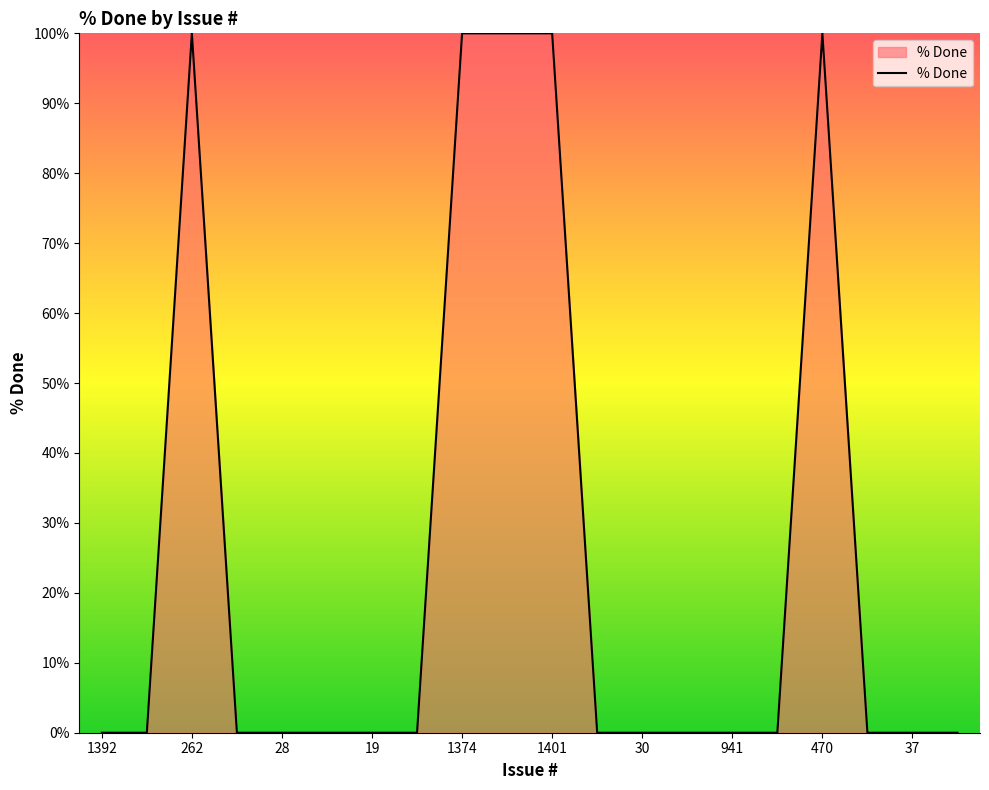

What is the average value?

25